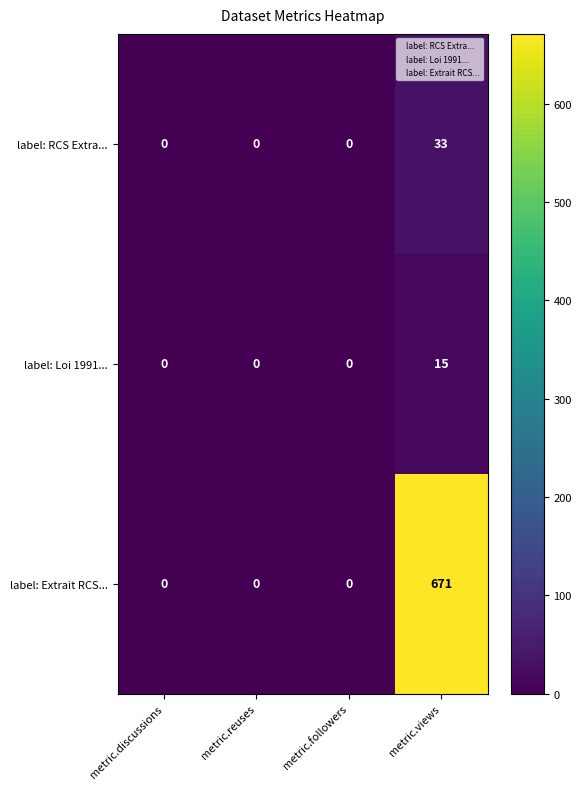

The value of label: Loi 1991... at metric.views is 15. True or false?

True